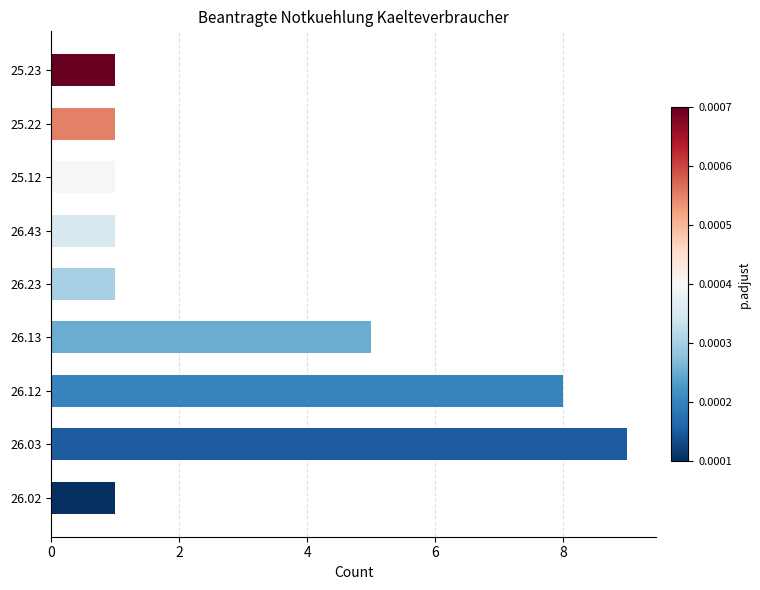

Reading bottom to top, transcribe all the data shown in this chart.

26.02=1	26.03=9	26.12=8	26.13=5	26.23=1	26.43=1	25.12=1	25.22=1	25.23=1